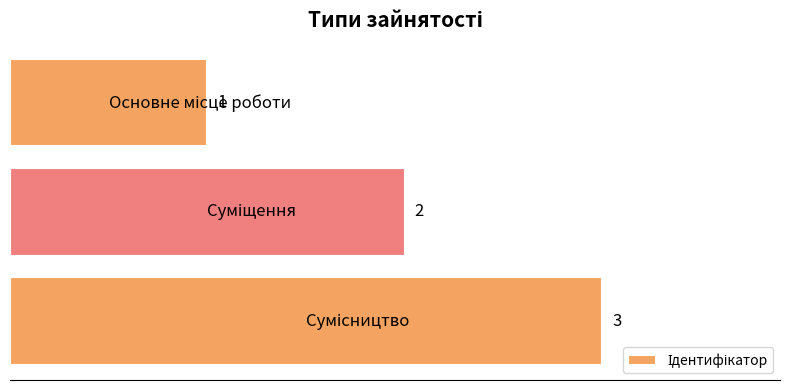

What is the value of the 2nd bar from the top?

2